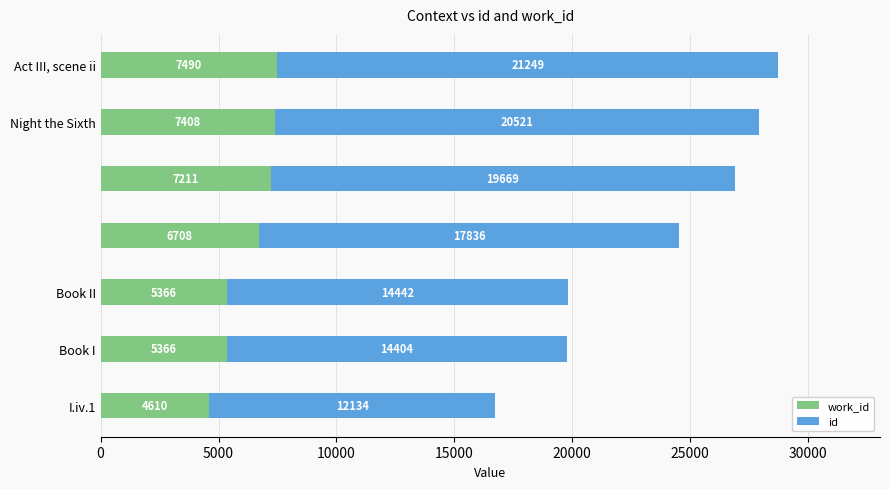

What is the total value across all series at Book I?

19770